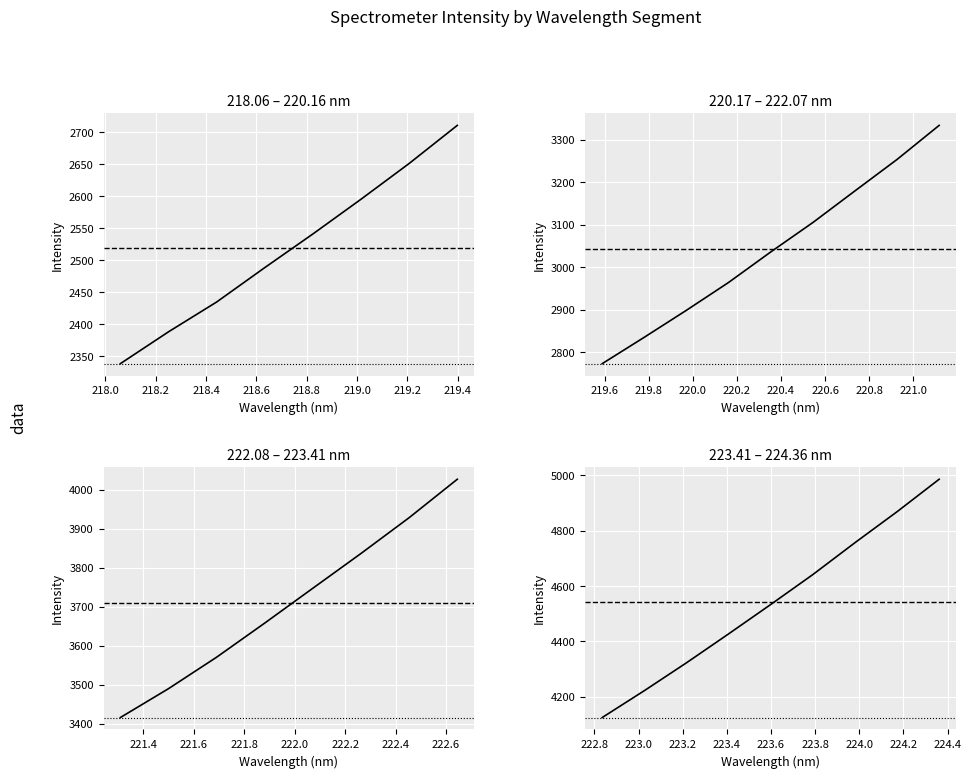

What is the difference between the second highest and second lowest values?

647.5